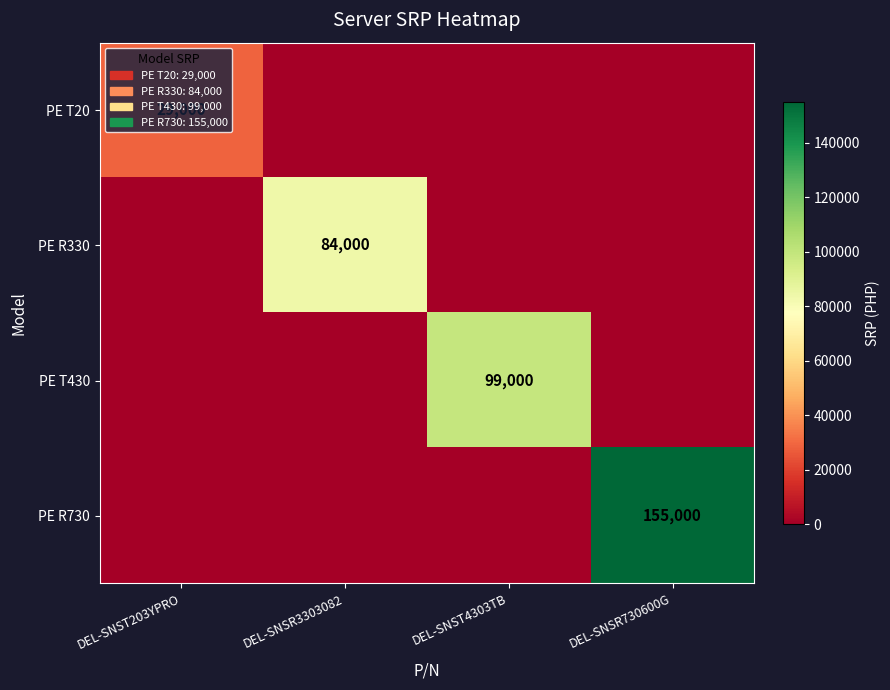

True or false: PE R730 has a value of 155000 at DEL-SNSR730600G.

True